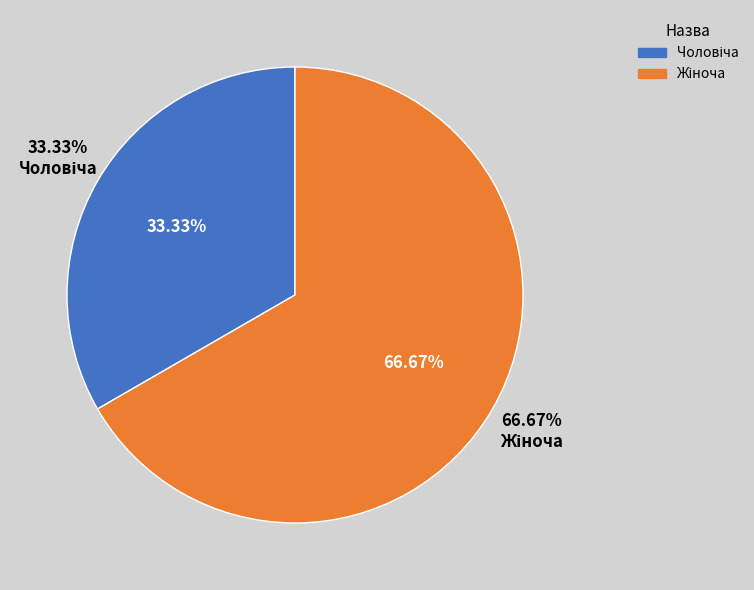

Is there any slice that represents more than half of the pie?

Yes